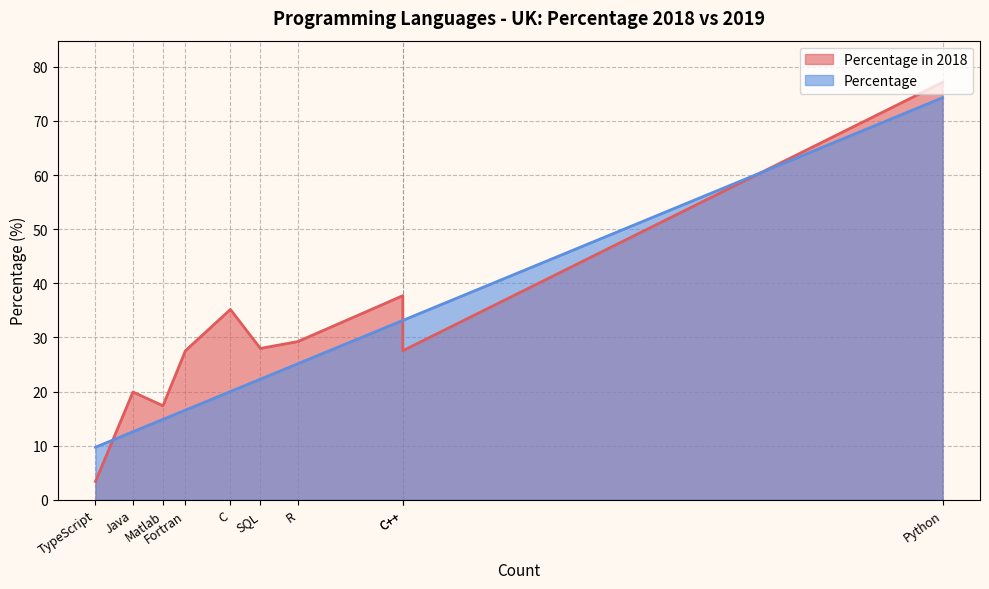

How many times do Percentage and Percentage in 2018 cross each other?

3